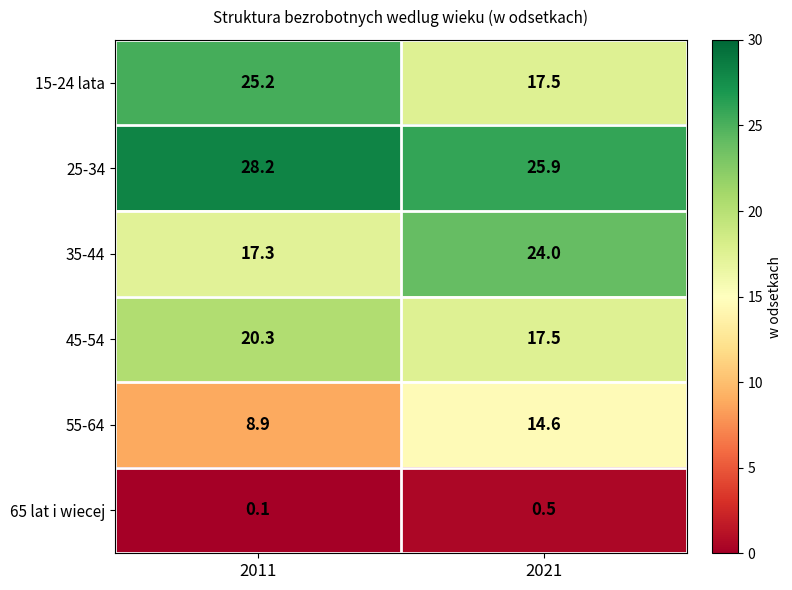

What is the sum of all 55-64 values?

23.5